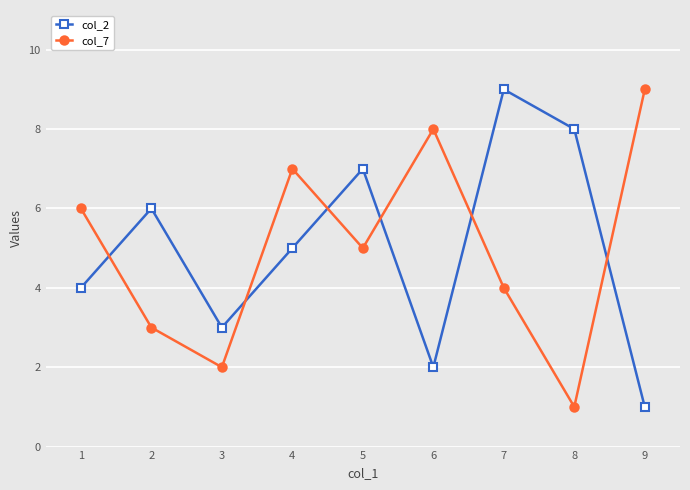

How many interior local peaks does the col_2 series have?

3